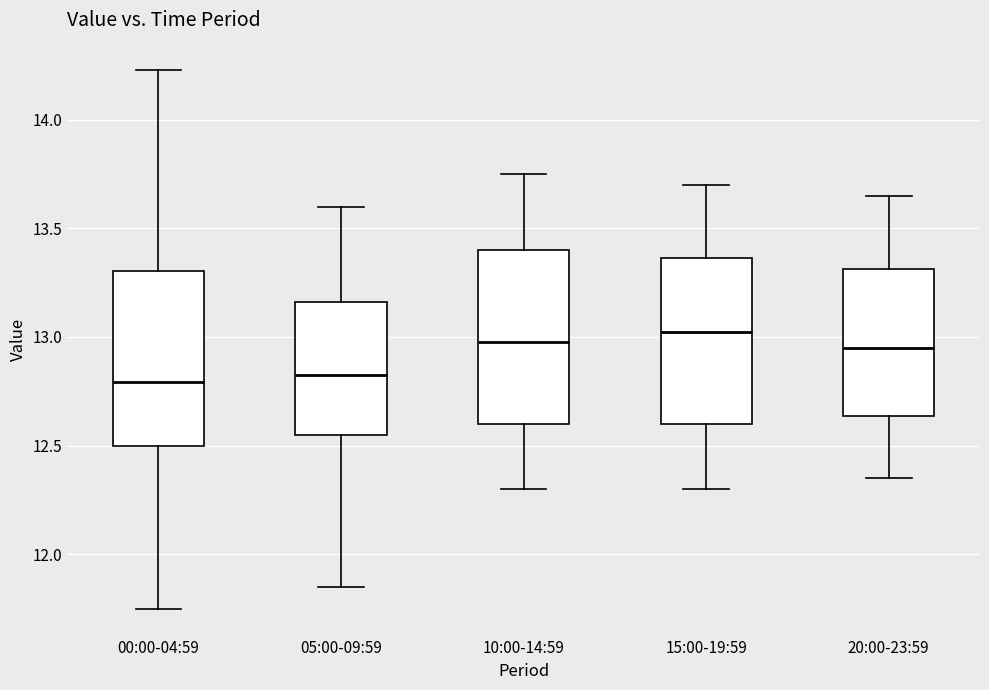

Where does the median line of the box for 15:00-19:59 sit on the y-axis? The values are not printed on the chart, so give them approximately, as read against the axis.

13.05